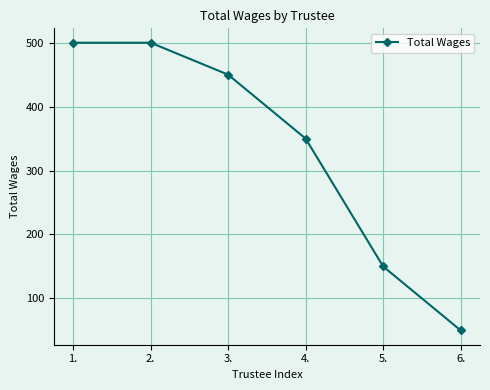

How many values are between 150 and 500?

5